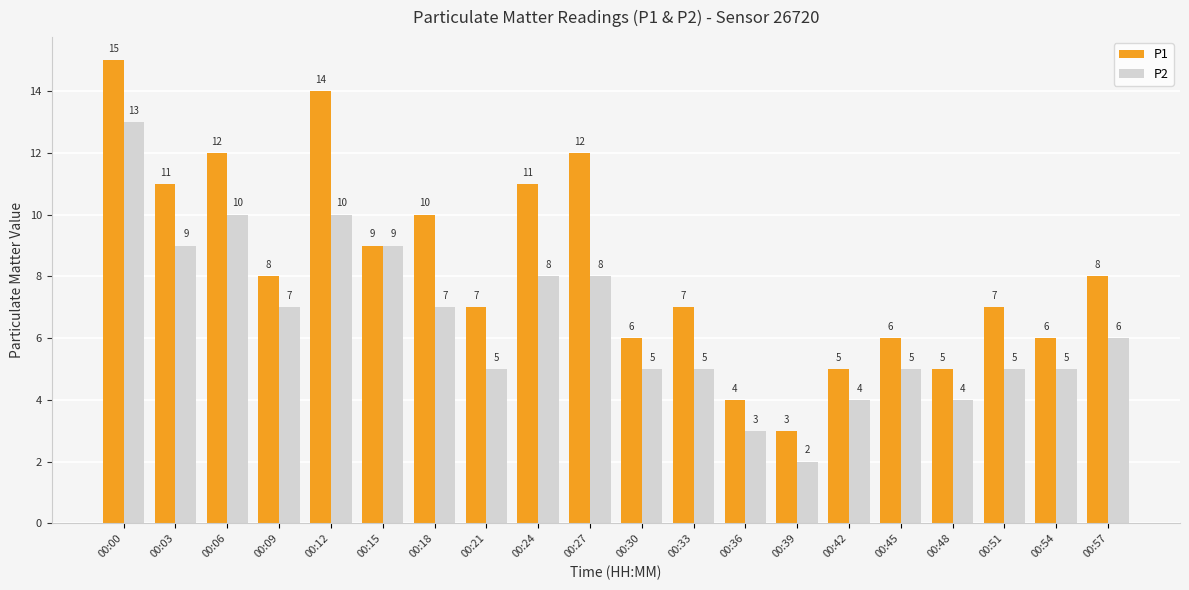

What is the value of the P1 bar at the 14th from the left?

3